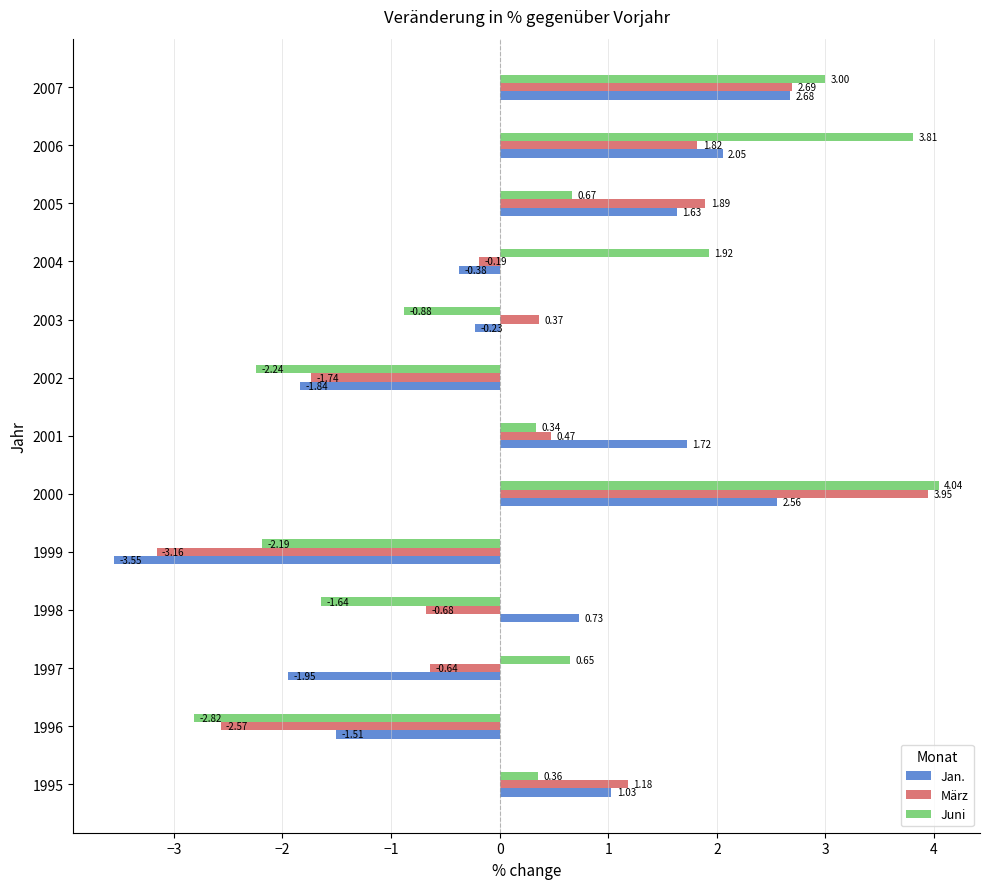

What is the difference between the second highest and minimum values in the Jan. series?

6.1